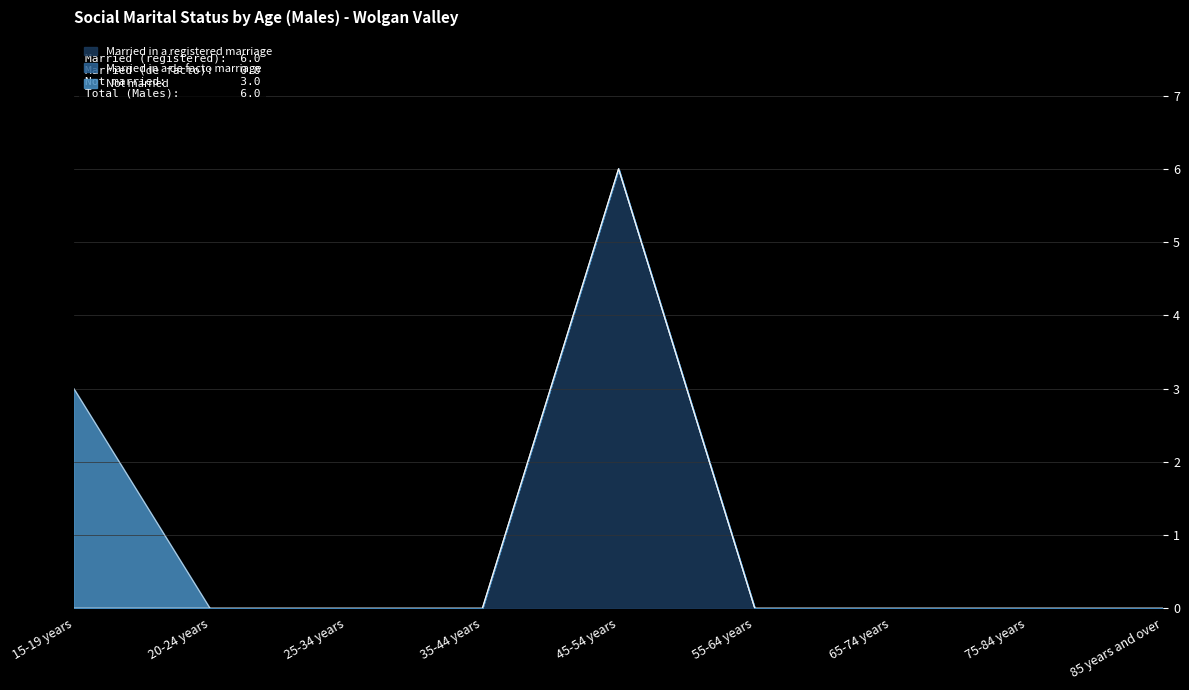

How many data points in Not married are above 0?

1